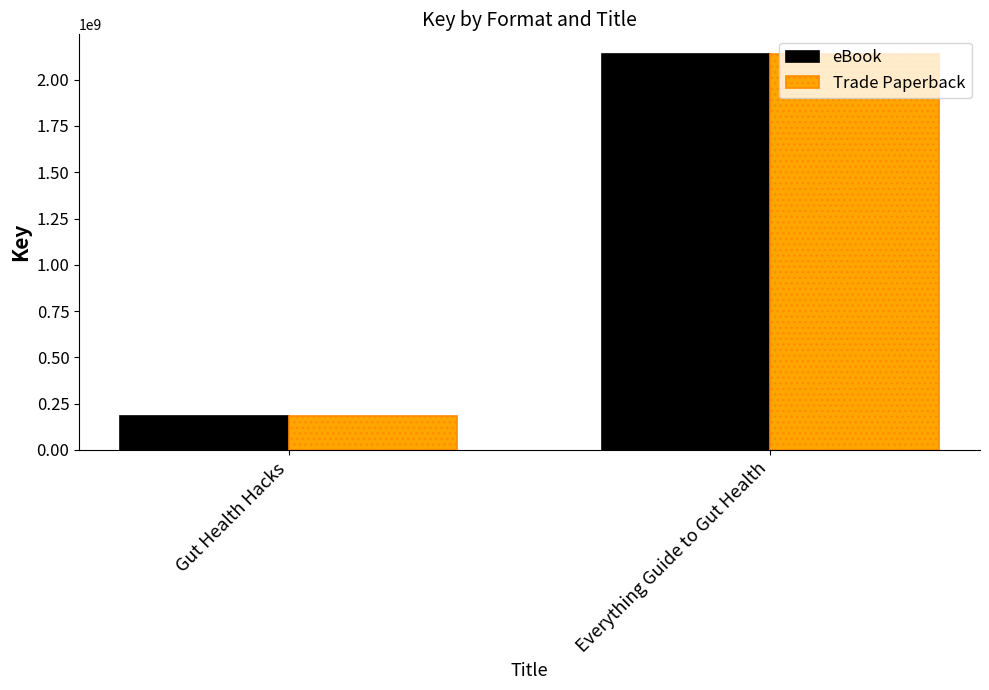

At which category does the chart reach its minimum across all series?

Gut Health Hacks